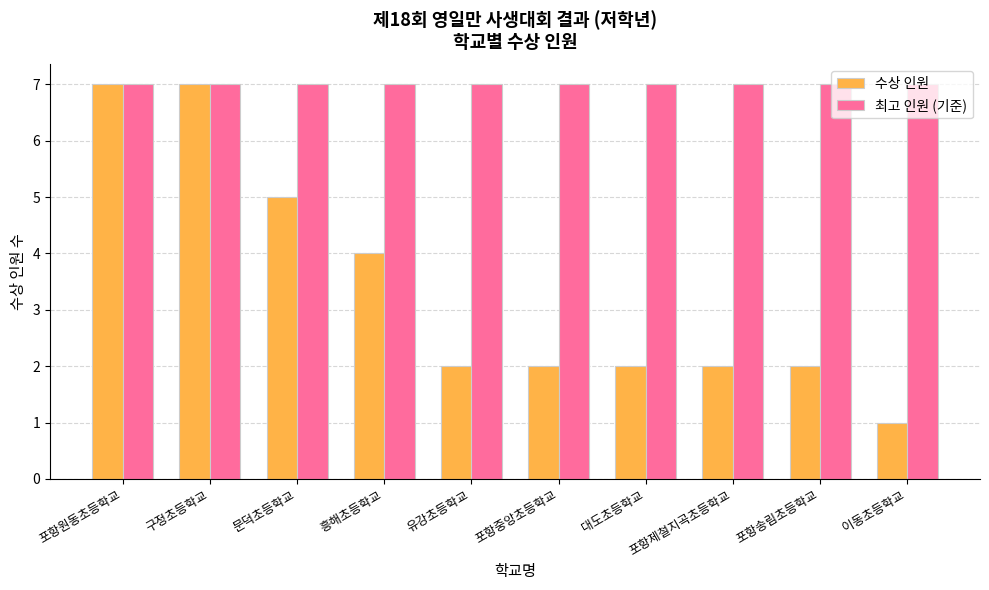

What is the label of the 2nd bar from the right?

포항송림초등학교